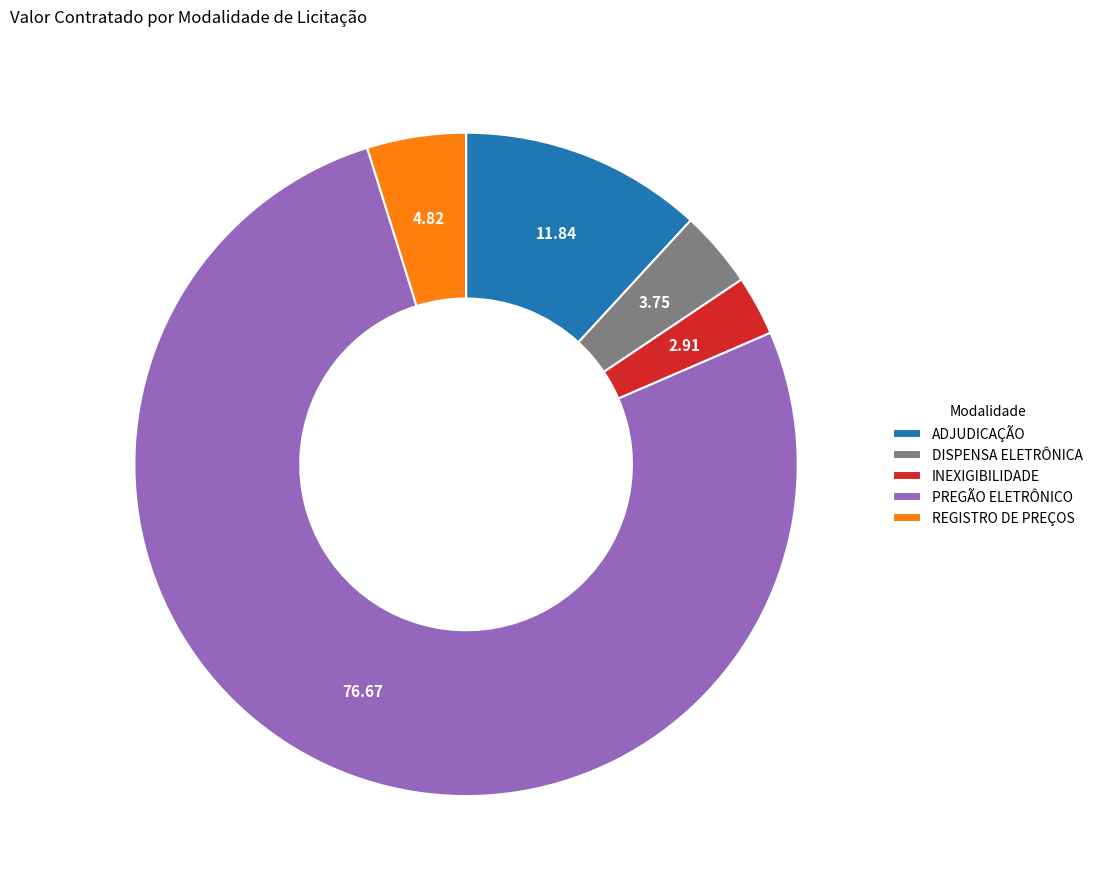

Is the sum of REGISTRO DE PREÇOS and PREGÃO ELETRÔNICO greater than half?

Yes